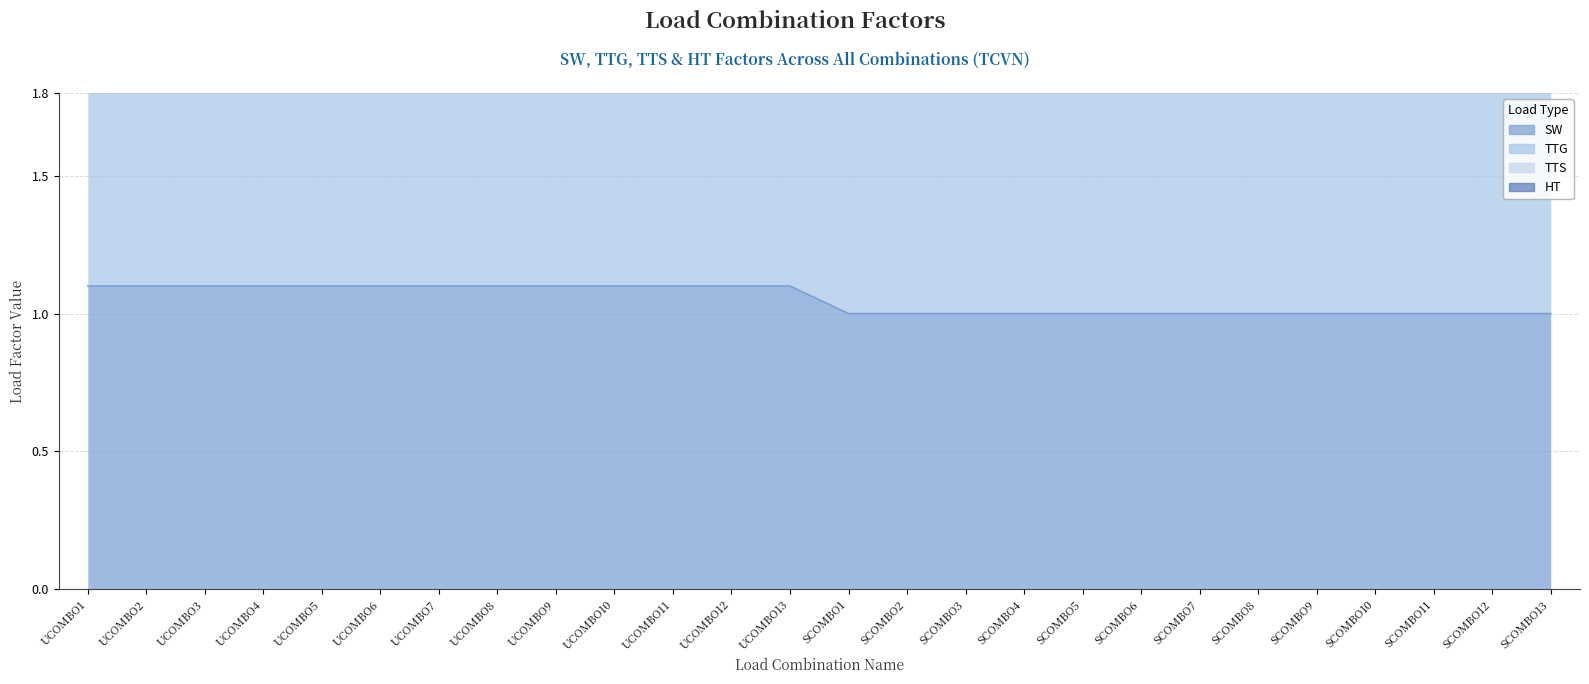

What is the difference between the second highest and second lowest values in the TTS series?

0.5